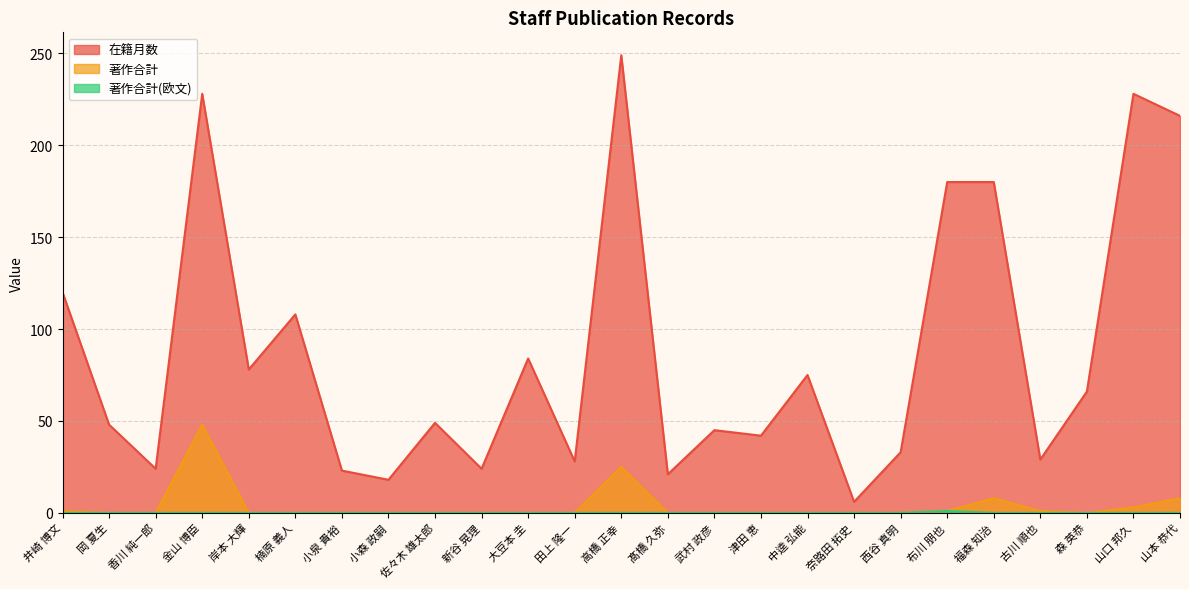

How many positive values does the 著作合計(欧文) series have?

1